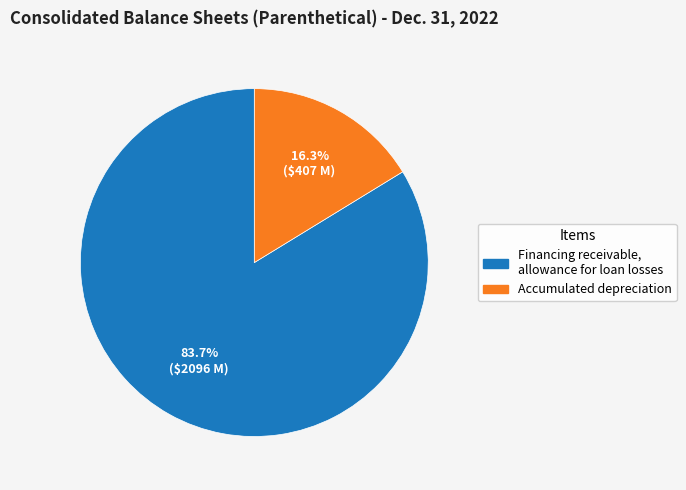

Approximately how many times larger is the value at Accumulated depreciation compared to Financing receivable, allowance for loan losses?

0.2